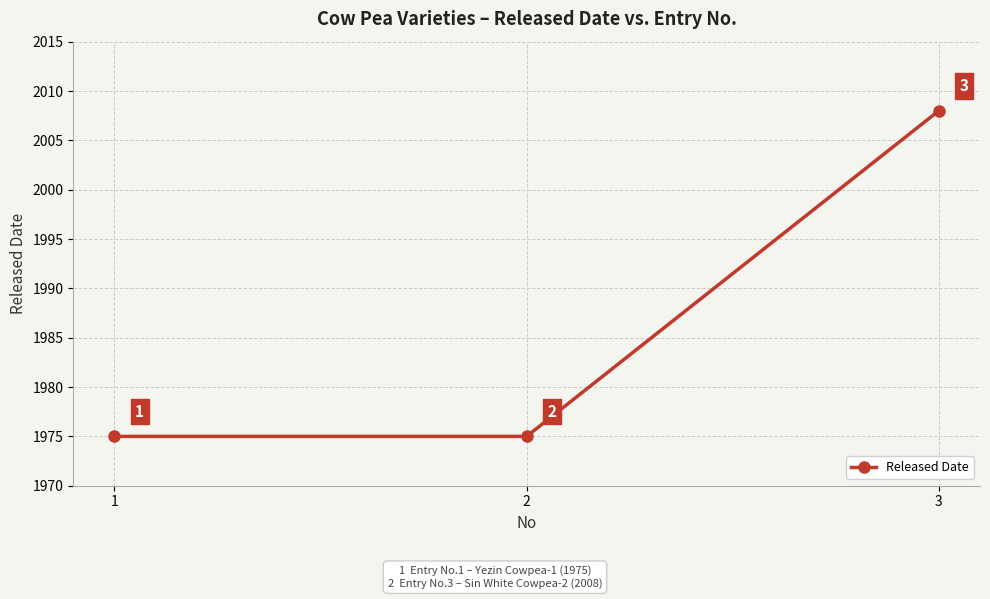

How many lines are shown in the chart?

1